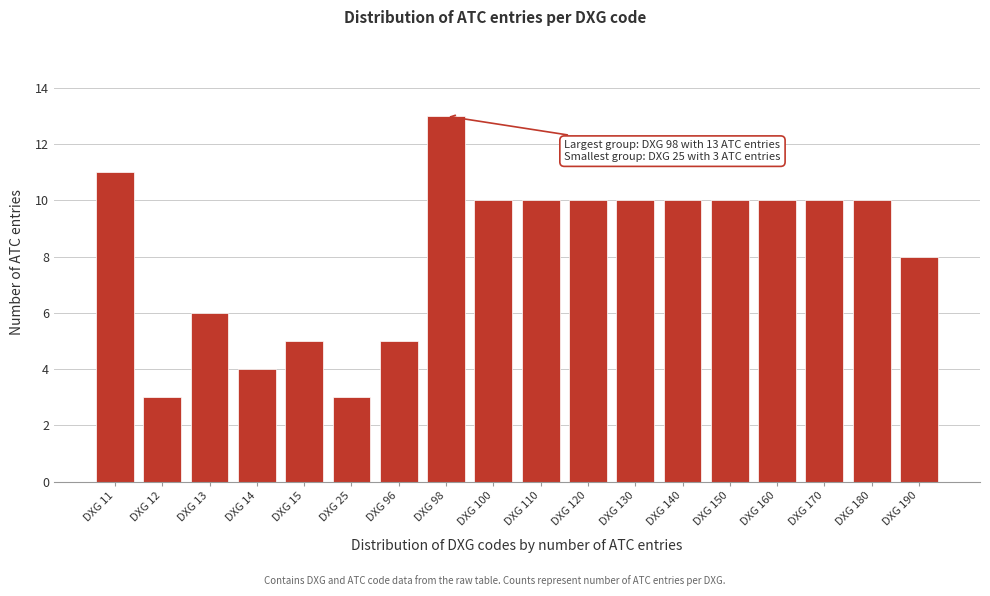

Reading left to right, list all the values displayed in this chart.

DXG 11=11	DXG 12=3	DXG 13=6	DXG 14=4	DXG 15=5	DXG 25=3	DXG 96=5	DXG 98=13	DXG 100=10	DXG 110=10	DXG 120=10	DXG 130=10	DXG 140=10	DXG 150=10	DXG 160=10	DXG 170=10	DXG 180=10	DXG 190=8